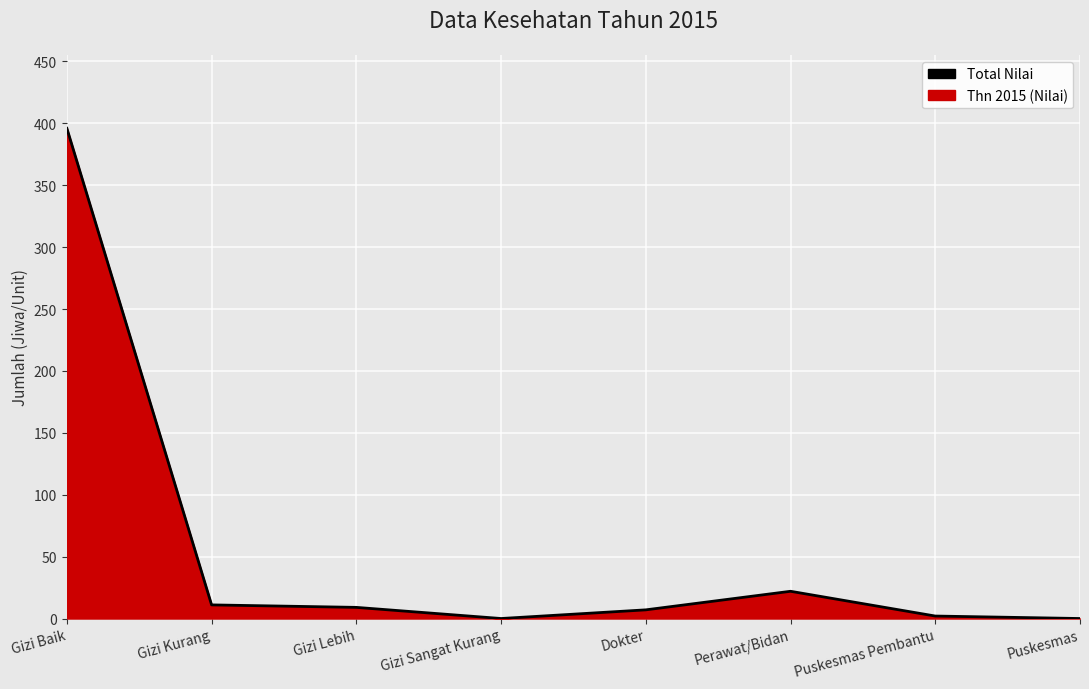

Rank the categories by value from highest to lowest.

Gizi Baik, Perawat/Bidan, Gizi Kurang, Gizi Lebih, Dokter, Puskesmas Pembantu, Gizi Sangat Kurang, Puskesmas